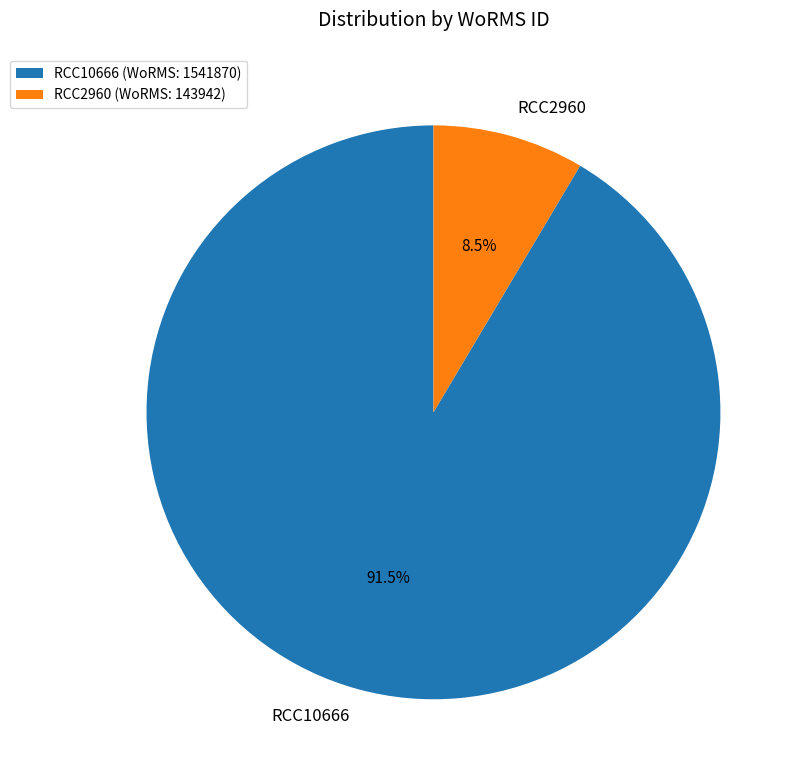

What is the largest slice in the pie chart?

RCC10666